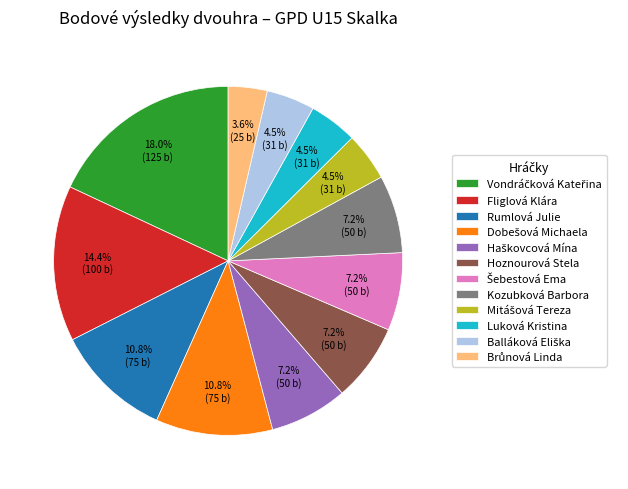

To the nearest percent, what is the difference between the Kozubková Barbora and Rumlová Julie slice percentages?

4%